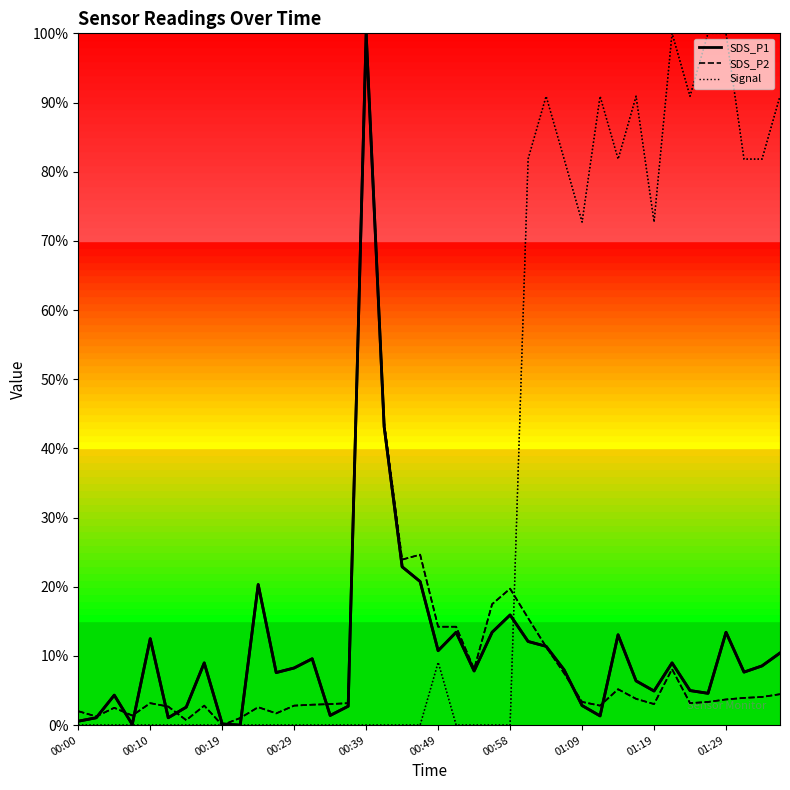

What is the maximum value shown in the chart?

100.0